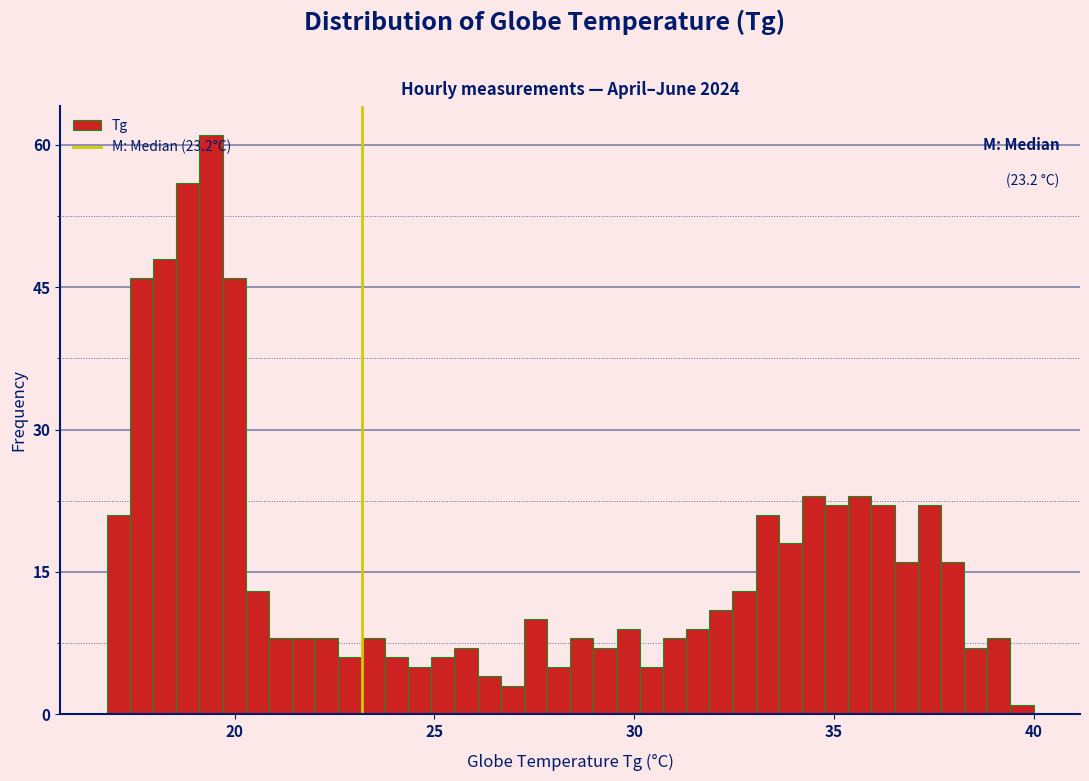

Read against the x-axis, roughly where is the centre of the tallest bar?

19.5